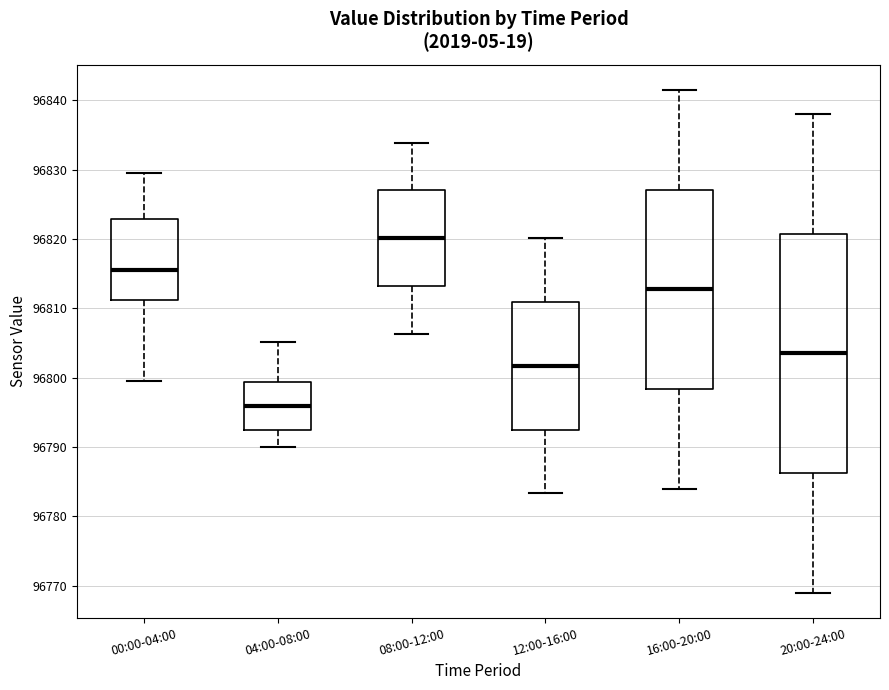

Reading left to right, read every box against the y-axis: the position of its median line, the range the box covers, and the ends of its whiskers. The values are not printed on the chart, so give them approximately, as read against the axis.

00:00-04:00: median 96816, box 96811 to 96823, whiskers 96800 to 96829
04:00-08:00: median 96796, box 96792 to 96799, whiskers 96790 to 96805
08:00-12:00: median 96820, box 96813 to 96827, whiskers 96806 to 96834
12:00-16:00: median 96802, box 96793 to 96811, whiskers 96783 to 96820
16:00-20:00: median 96813, box 96798 to 96827, whiskers 96784 to 96842
20:00-24:00: median 96804, box 96786 to 96821, whiskers 96769 to 96838